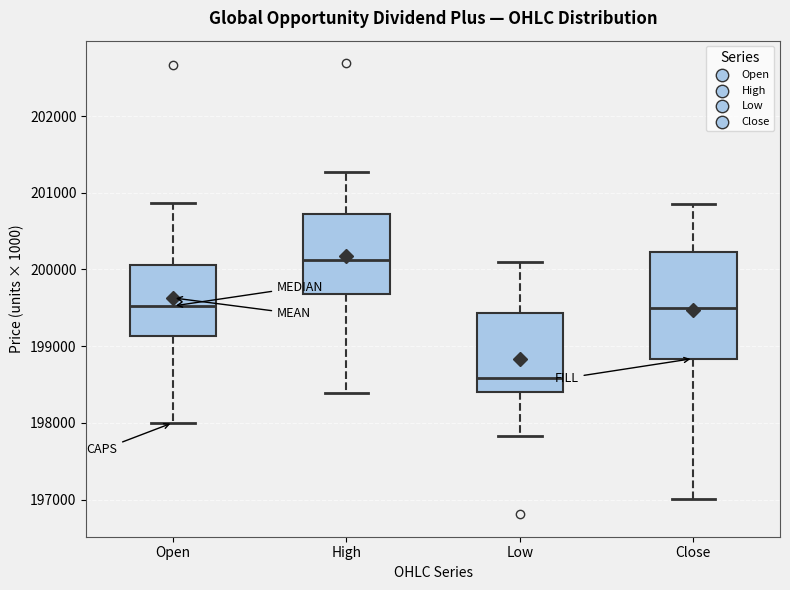

Reading left to right, read every box against the y-axis: the position of its median line, the range the box covers, and the ends of its whiskers. The values are not printed on the chart, so give them approximately, as read against the axis.

Open: median 199500, box 199100 to 200100, whiskers 198000 to 200900
High: median 200100, box 199700 to 200700, whiskers 198400 to 201300
Low: median 198600, box 198400 to 199400, whiskers 197800 to 200100
Close: median 199500, box 198800 to 200200, whiskers 197000 to 200900